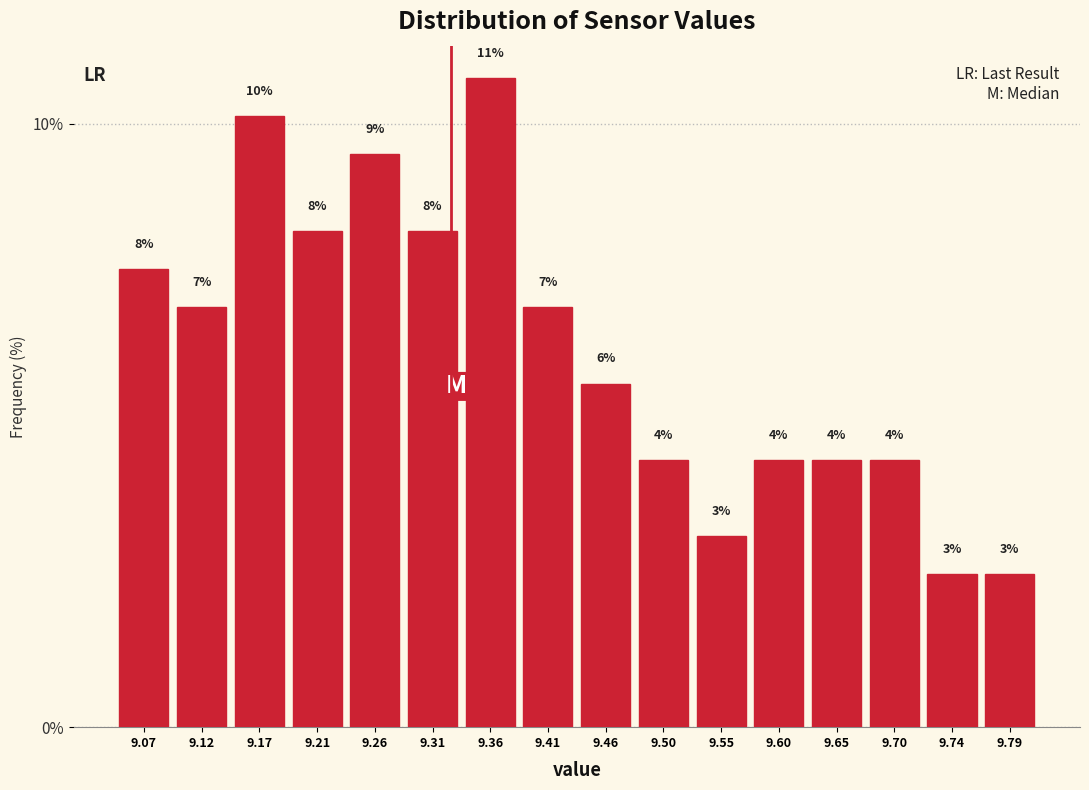

How many bars are there in total?

16